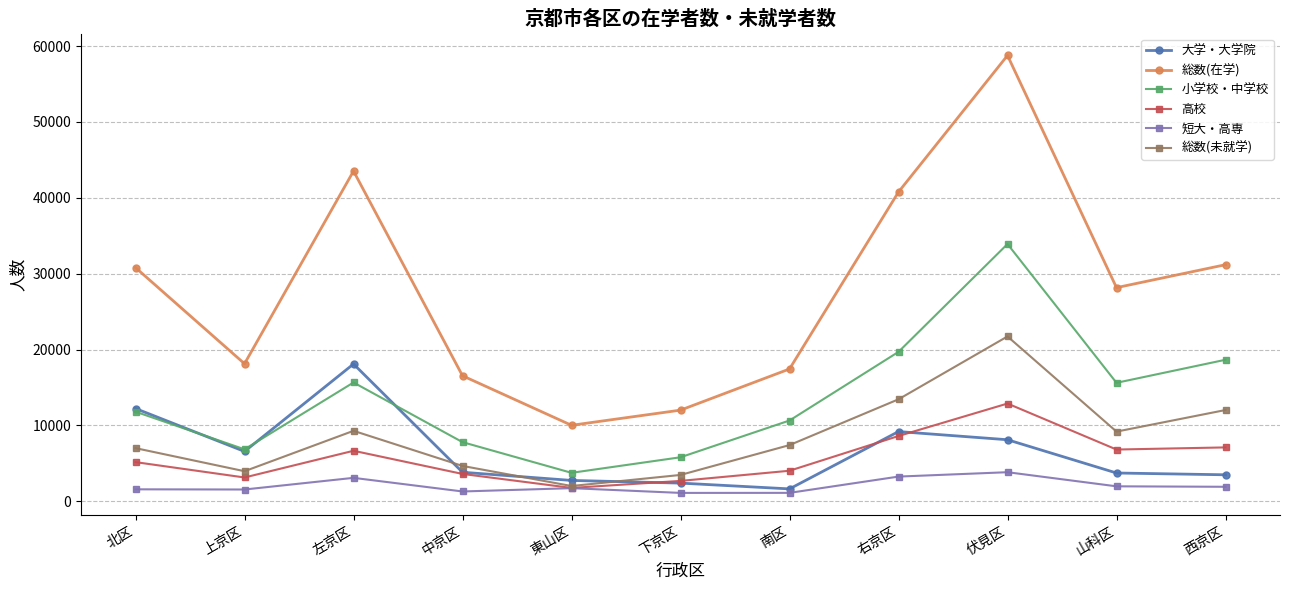

Does the chart have visible grid lines?

Yes